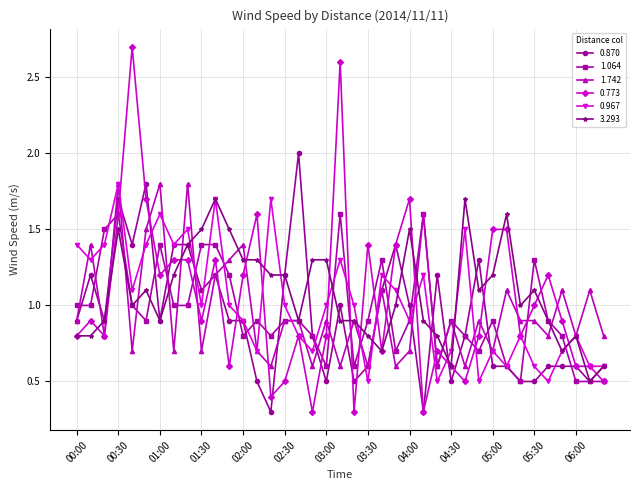

True or false: 3.293 has more than 2 interior local peaks.

True